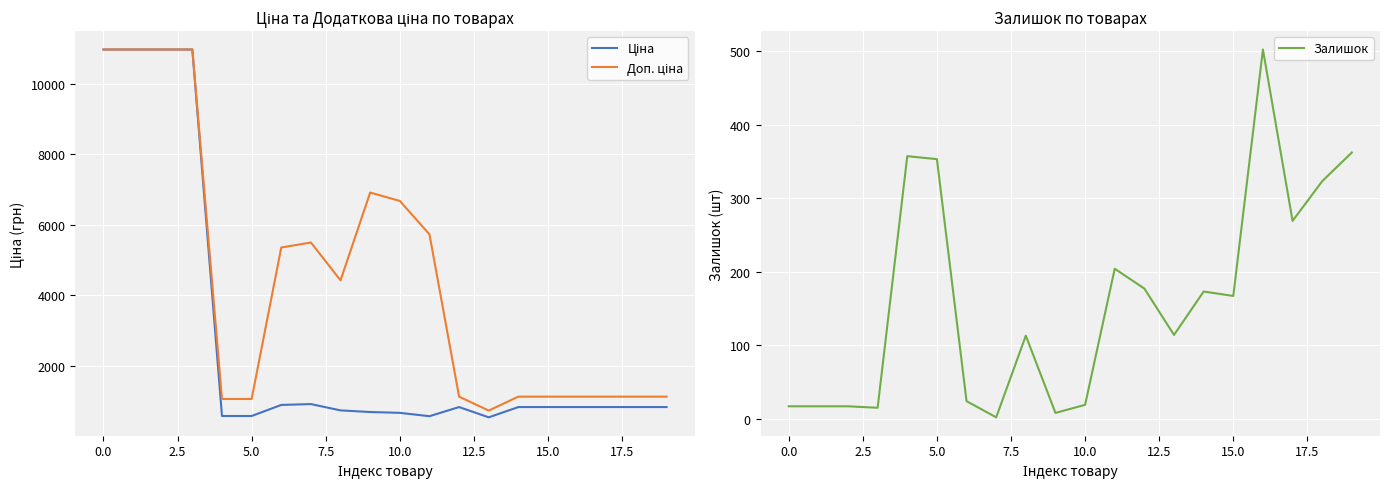

What is the total value across all series at 14?

2131.2